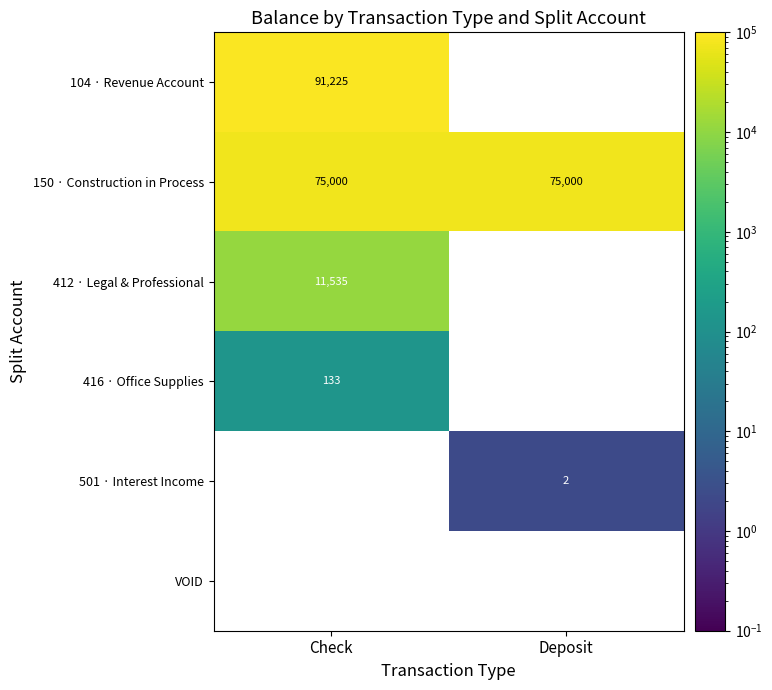

How many data points does each series have?

2